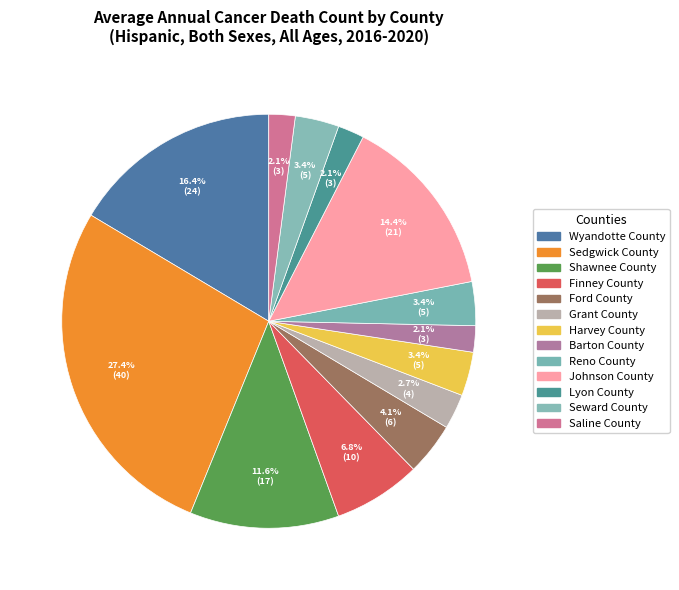

Do Sedgwick County and Barton County together represent more than half of the pie?

No